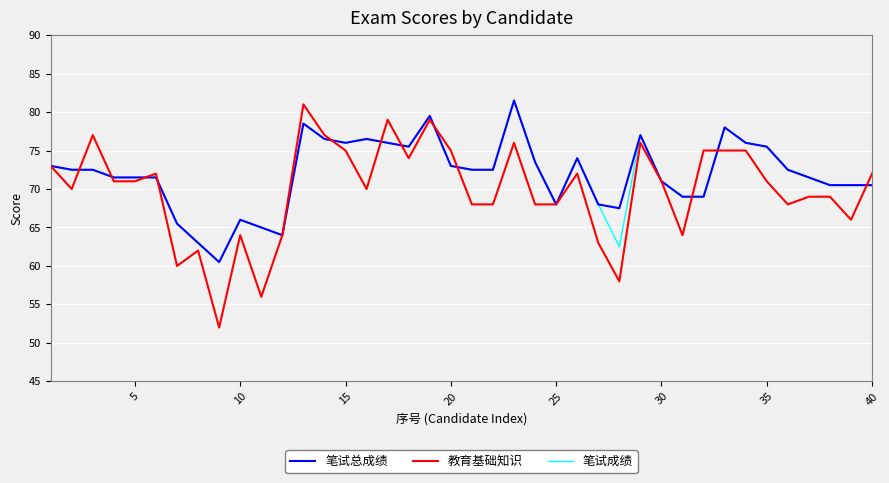

What is the minimum value for 笔试成绩?

60.5